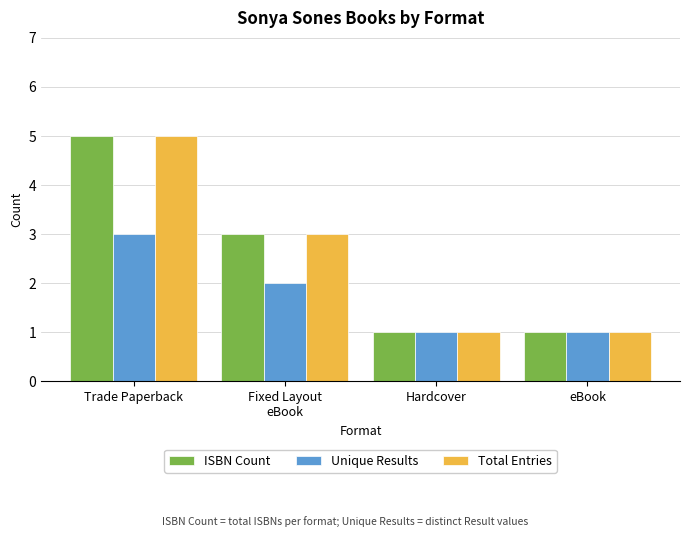

The Unique Results series shows 3 at Trade Paperback. True or false?

True